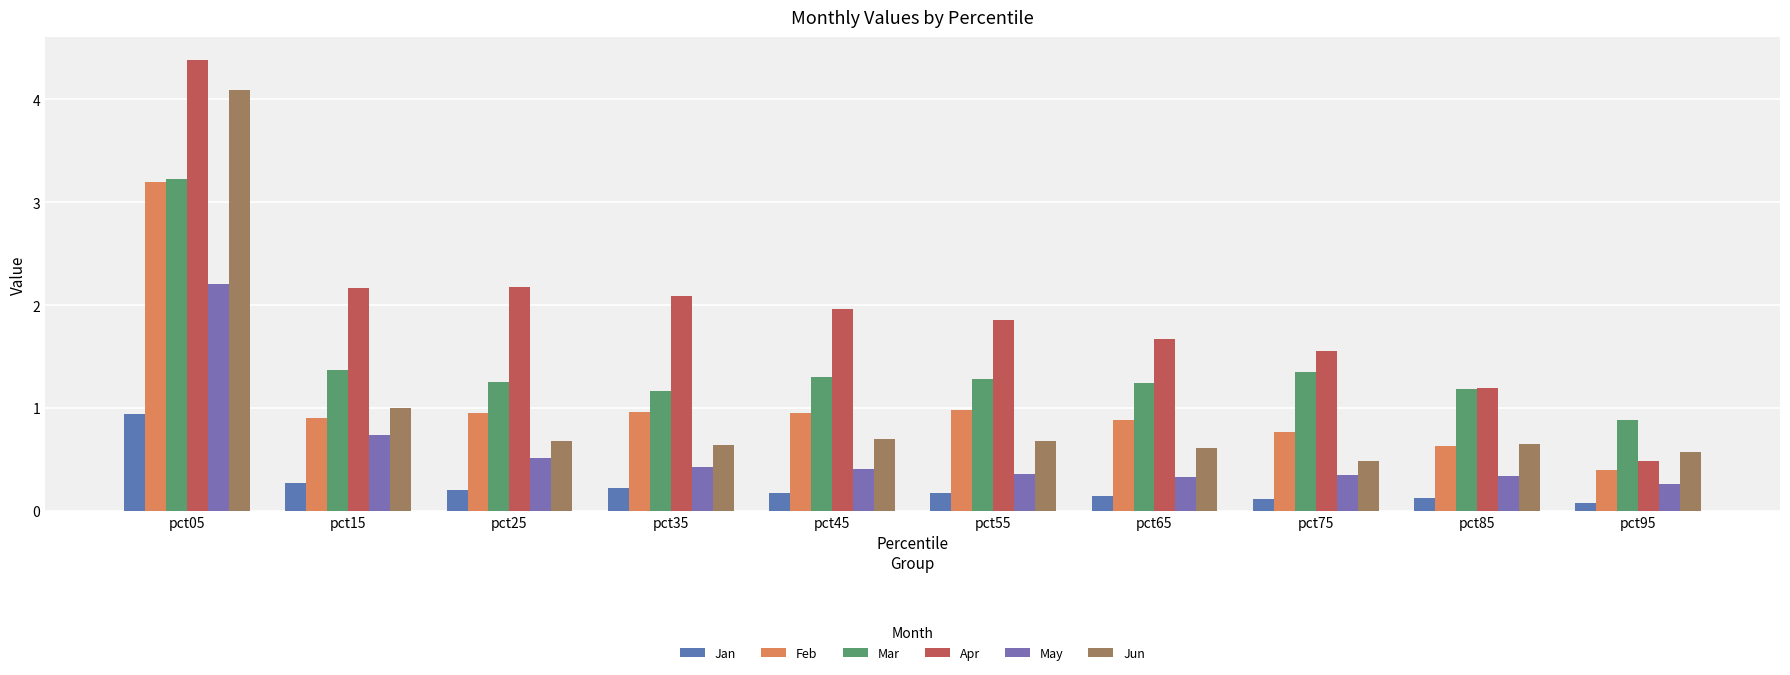

How many bars are there in total?

60